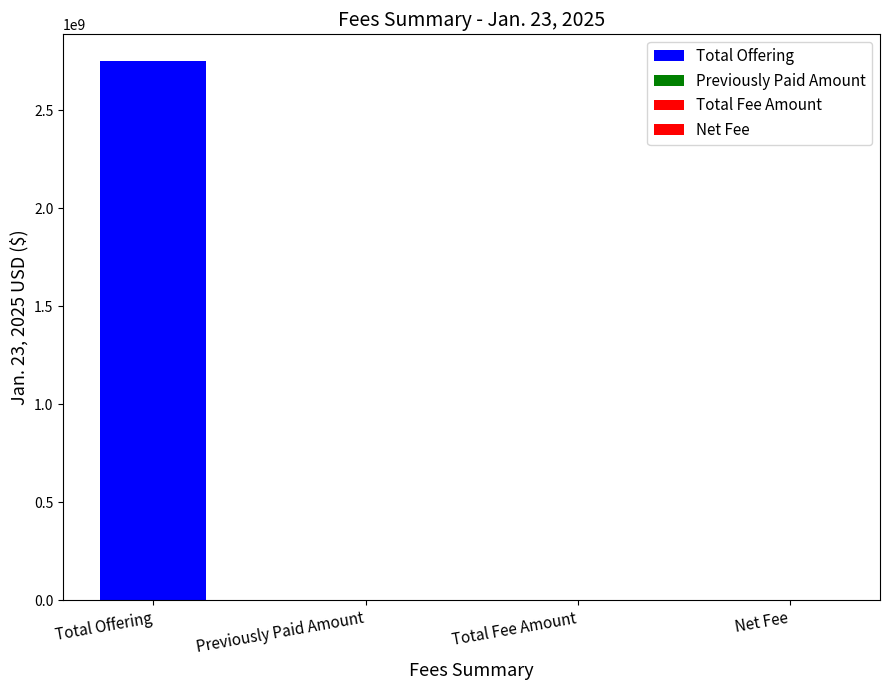

What is the value of the 1st bar from the left?

2750000000